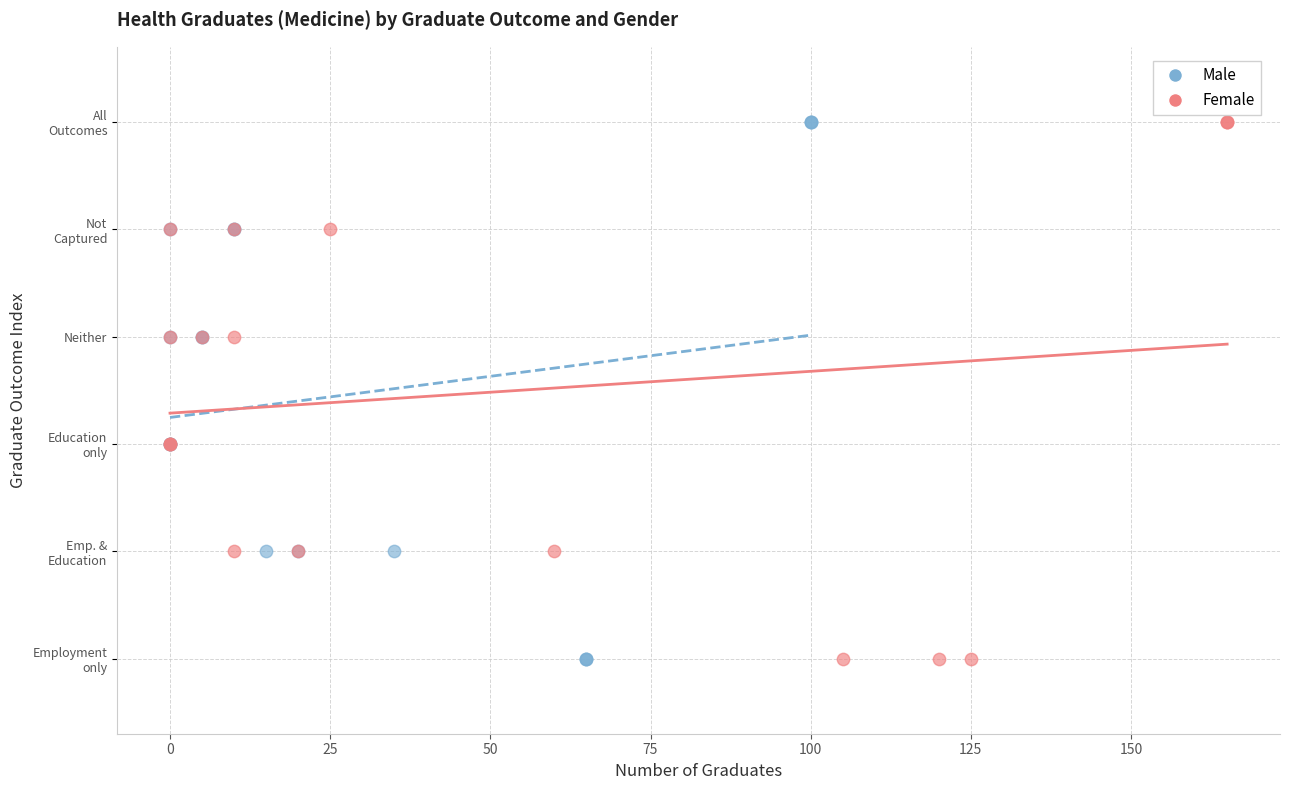

What are all the series names shown in the legend?

Male, Female